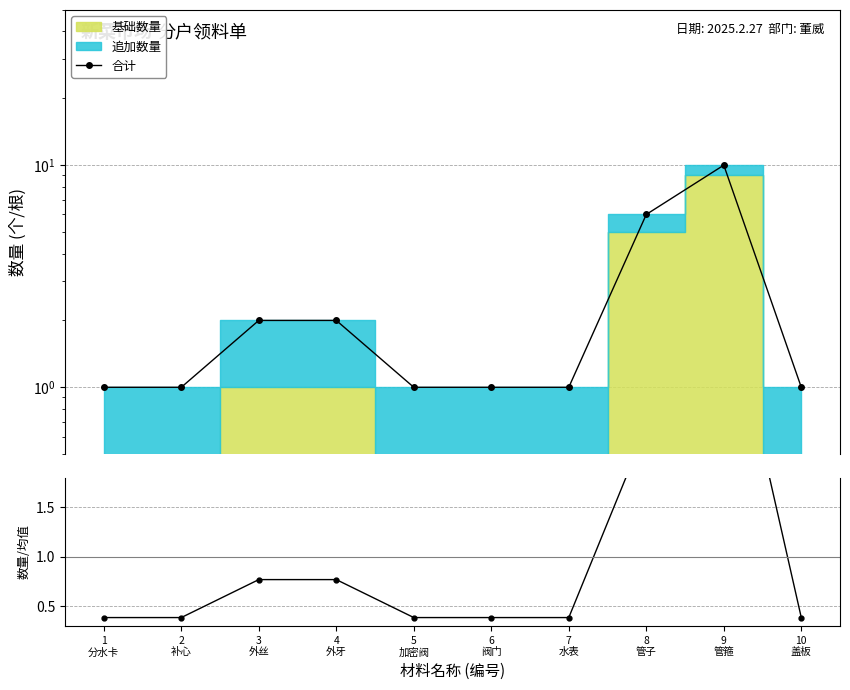

True or false: 合计 and 数量/均值 intersect in this chart.

False